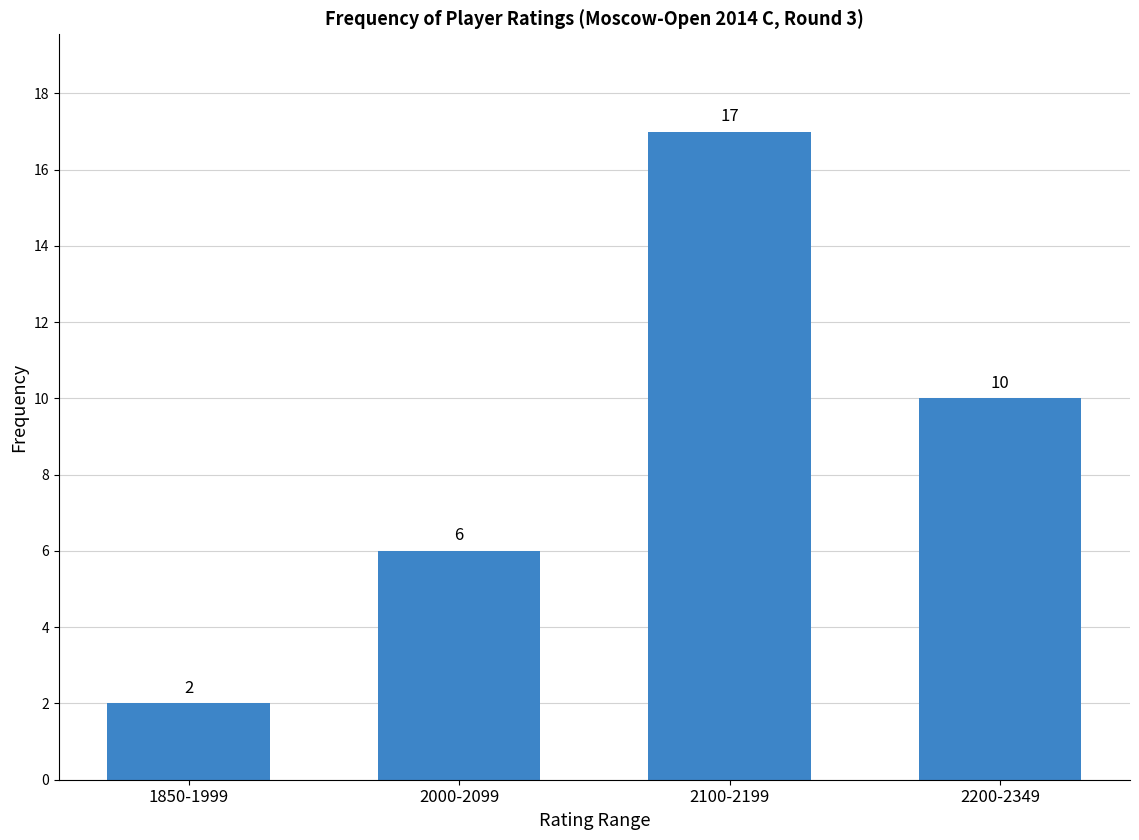

What is the change in value from 2000-2099 to 2200-2349?

+4